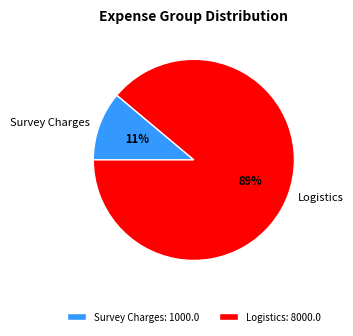

To the nearest percent, what is the average slice percentage?

50%